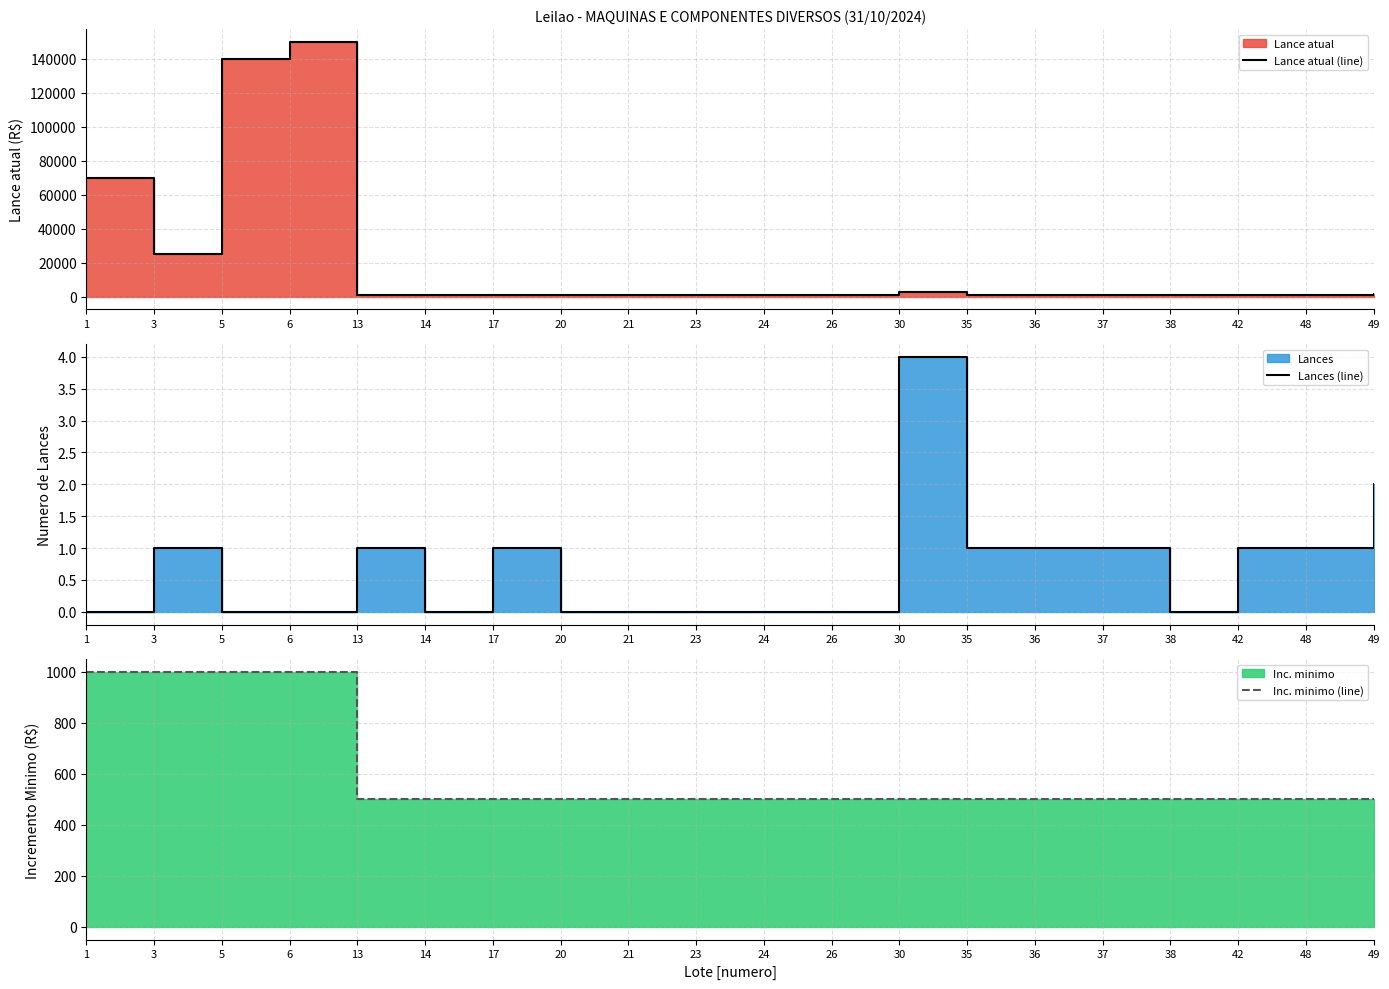

Reading left to right, transcribe all the data shown in this chart.

Lance atual (line): 1=70000	3=25000	5=140000	6=150000	13=1000	14=1000	17=1000	20=1000	21=1000	23=1000	24=1000	26=1000	30=2500	35=1000	36=1000	37=1000	38=1000	42=1000	48=1000	49=1500
Lances (line): 1=0	3=1	5=0	6=0	13=1	14=0	17=1	20=0	21=0	23=0	24=0	26=0	30=4	35=1	36=1	37=1	38=0	42=1	48=1	49=2
Inc. minimo (line): 1=1000	3=1000	5=1000	6=1000	13=500	14=500	17=500	20=500	21=500	23=500	24=500	26=500	30=500	35=500	36=500	37=500	38=500	42=500	48=500	49=500